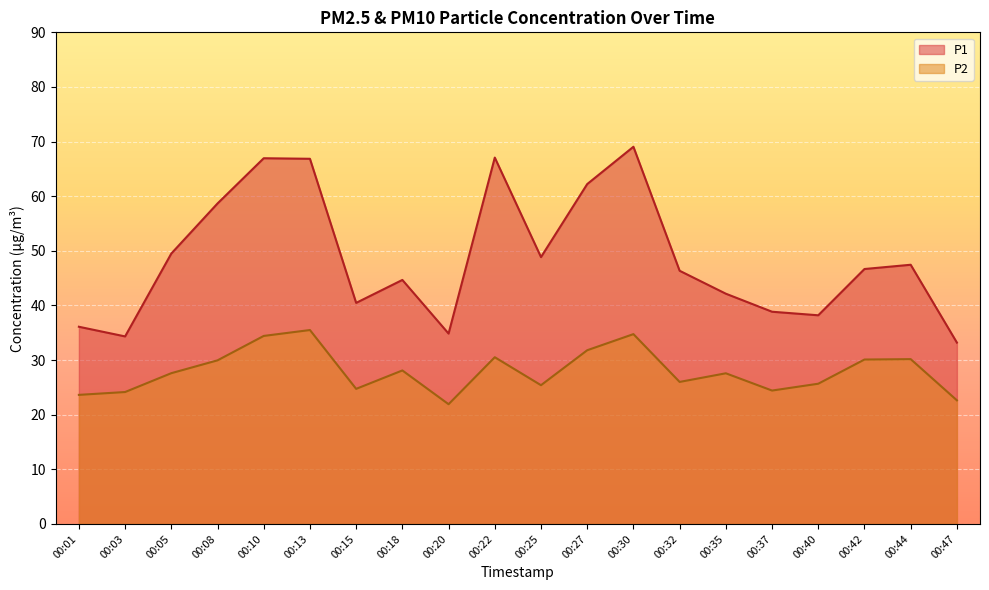

What is the smallest value displayed?

21.9